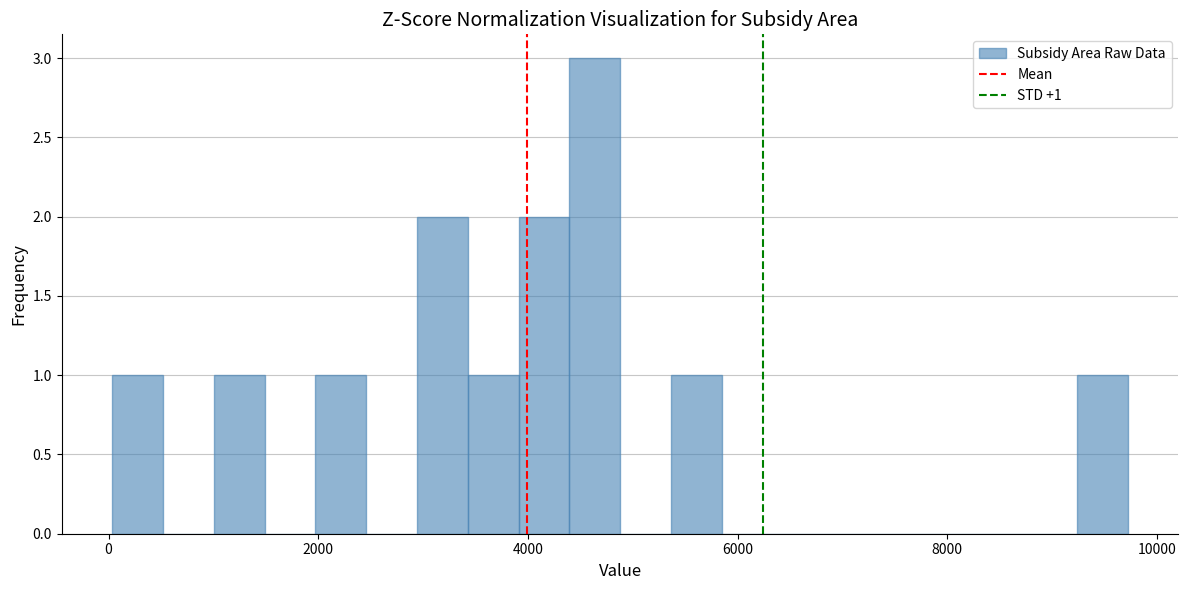

Around what value on the x-axis is the tallest bar? Give the approximate position of its centre, as read against the axis.

4600